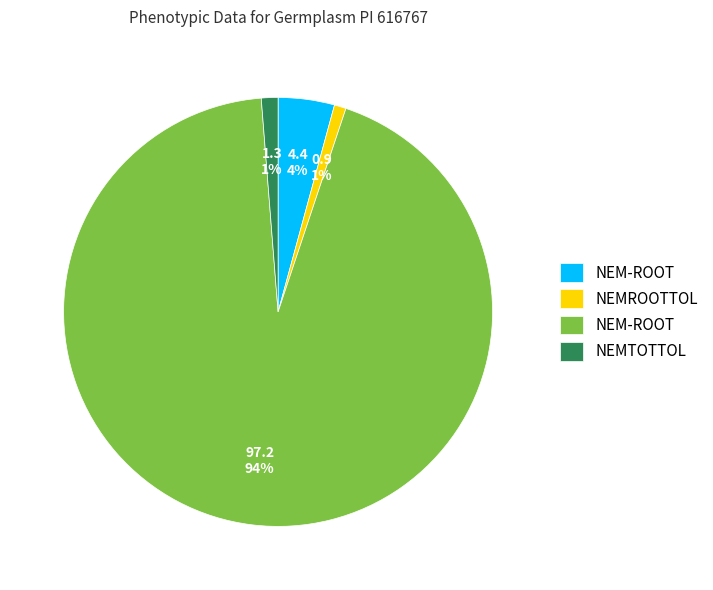

To the nearest percent, what is the difference between the largest and smallest slice percentages?

93%